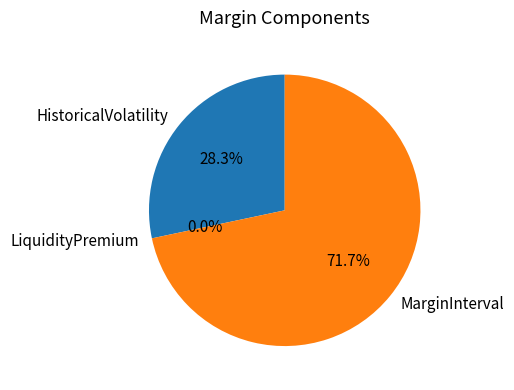

True or false: MarginInterval accounts for 83% of the total.

False